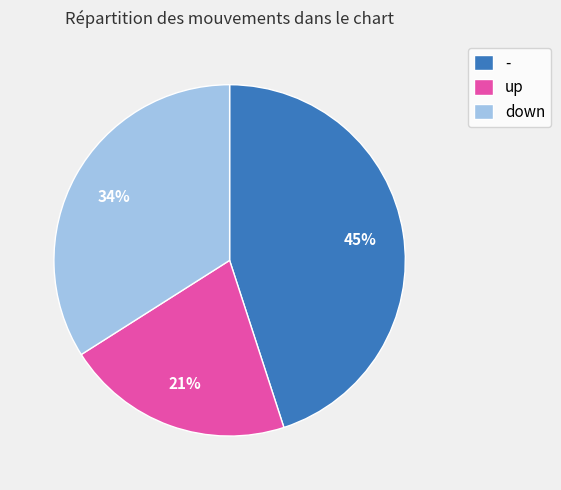

What is the ratio of the value at down to the value at up?

1.6